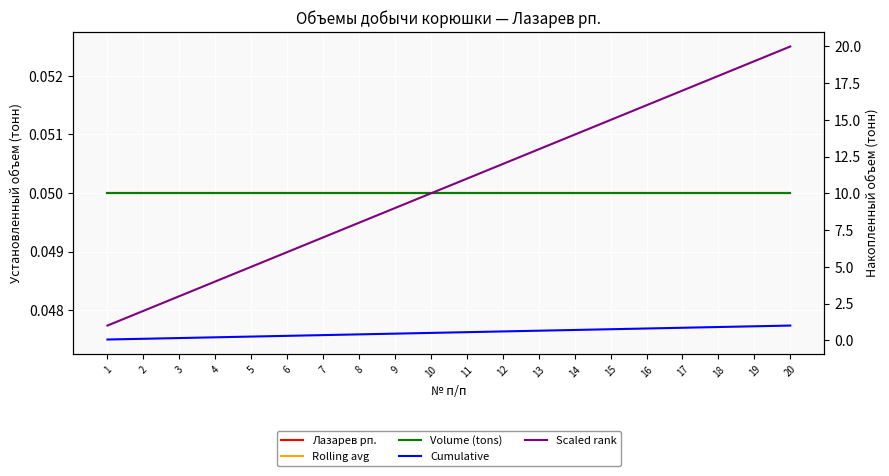

What is the average value of the Cumulative series?

0.5